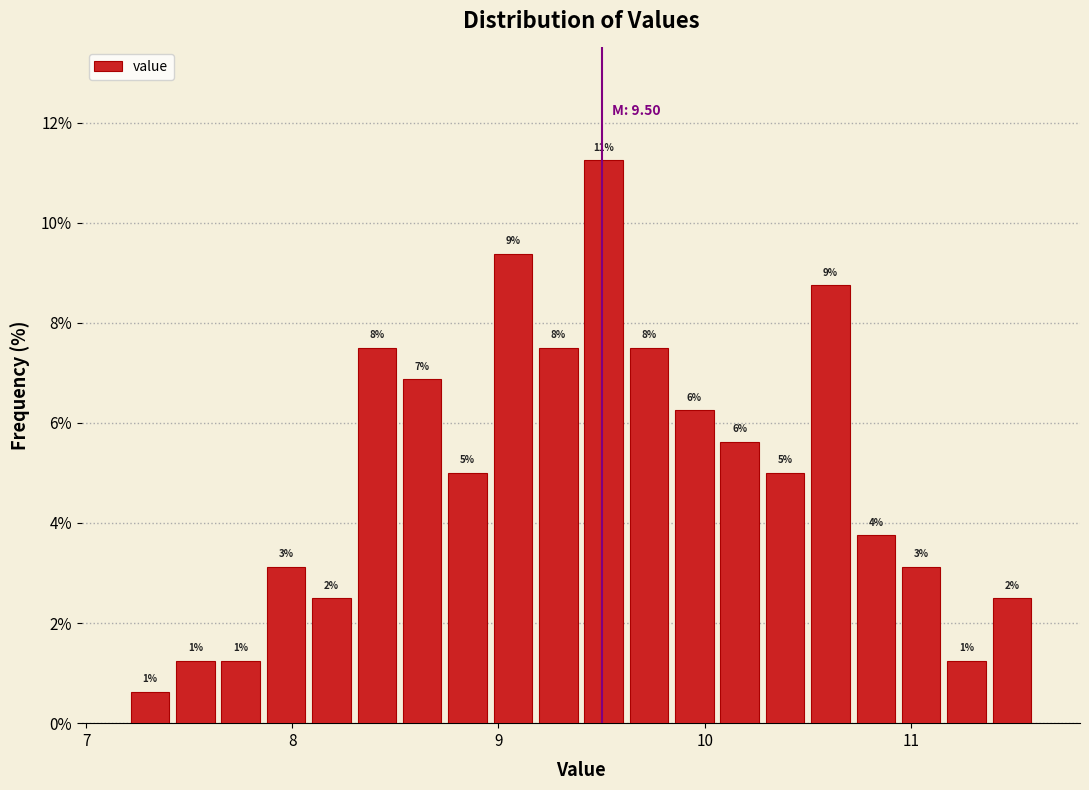

Around what value on the x-axis is the tallest bar? Give the approximate position of its centre, as read against the axis.

9.5